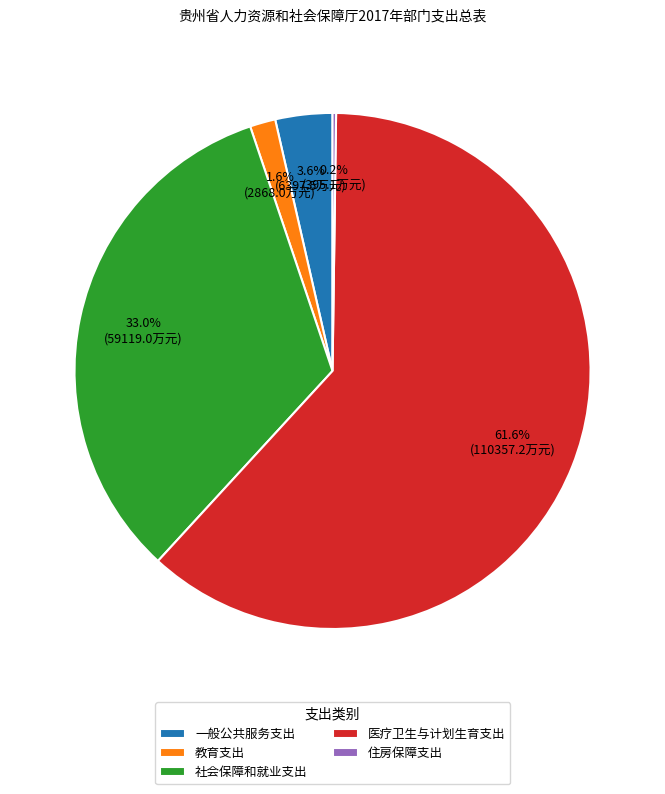

Which slice represents more than half of the pie?

医疗卫生与计划生育支出